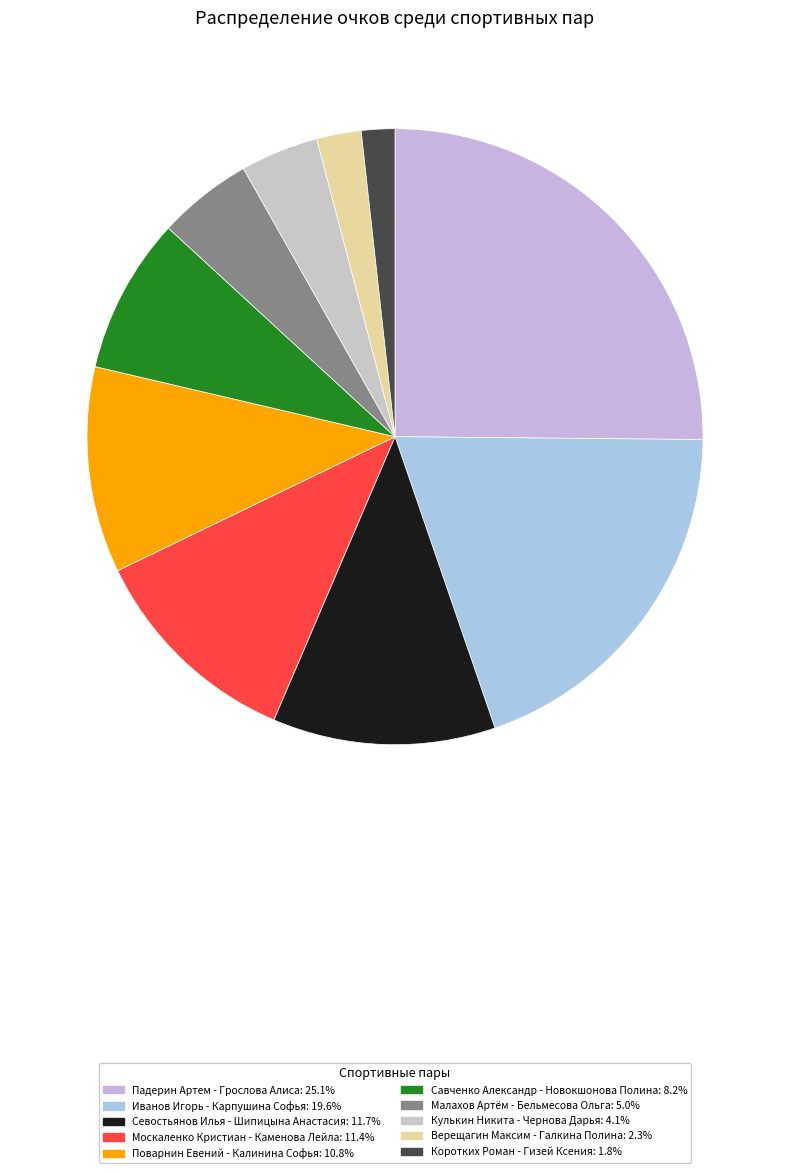

Does any single category account for the majority?

No